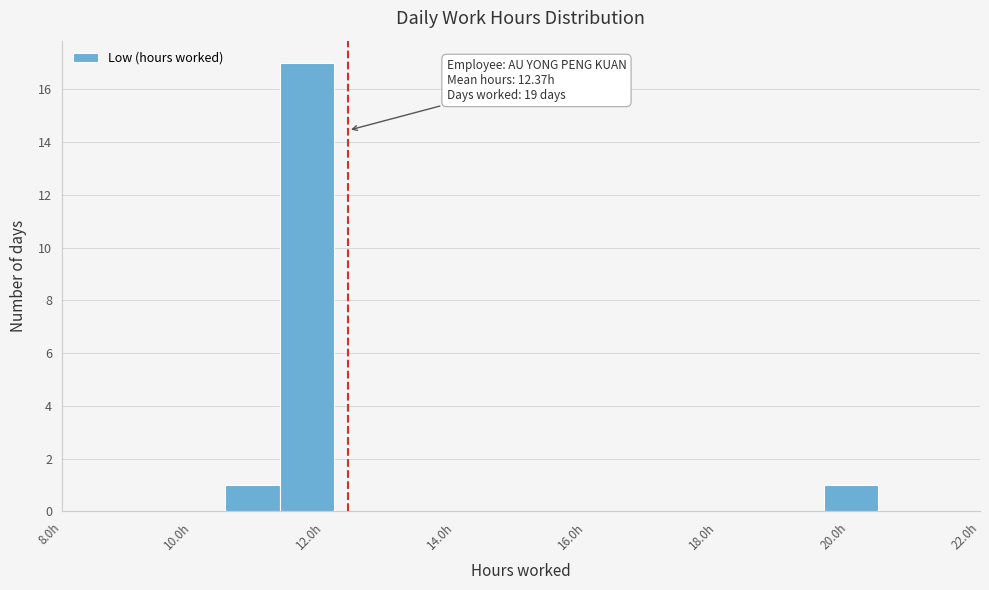

Over which range of the x-axis is the bar tallest?

11.4 to 12.2